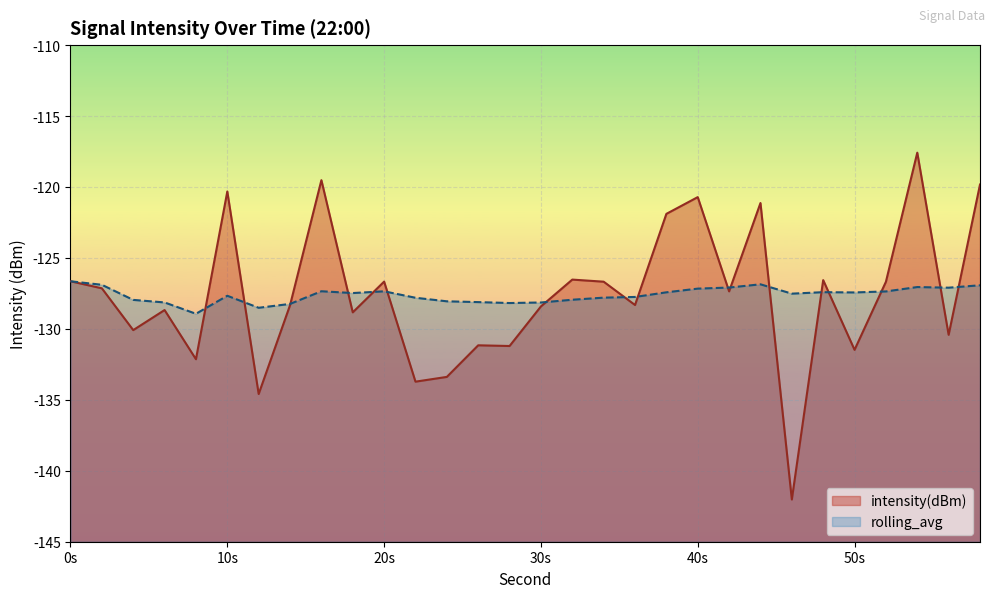

The rolling_avg series shows -194.4 at 56. True or false?

False